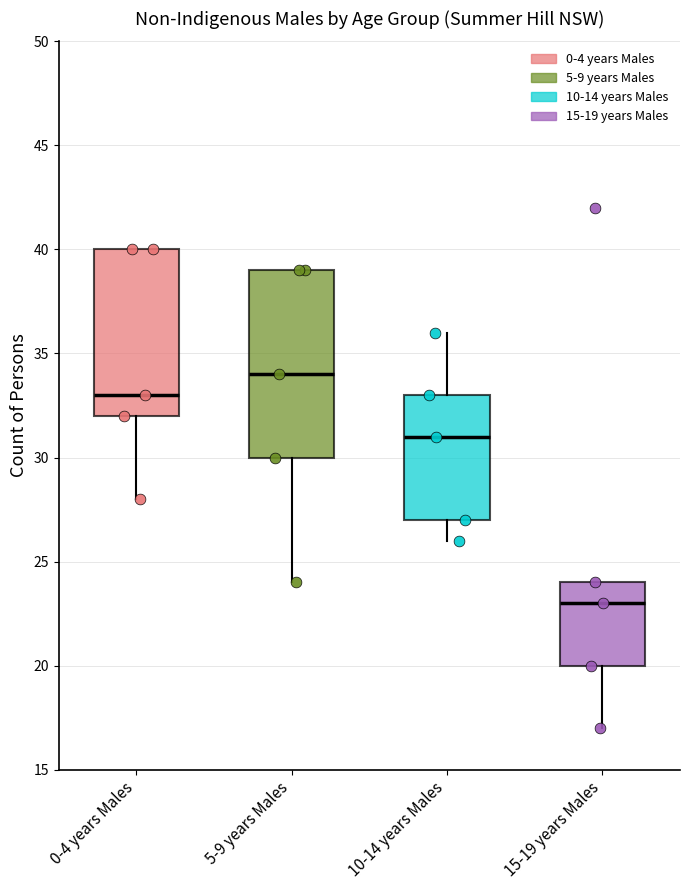

Comparing the boxes themselves (not the whiskers), which one is the tallest?

5-9 years Males